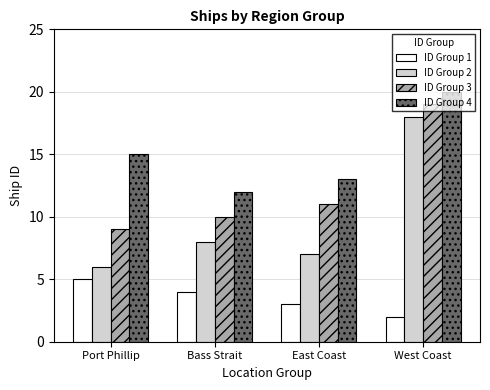

What is the minimum value for ID Group 3?

9